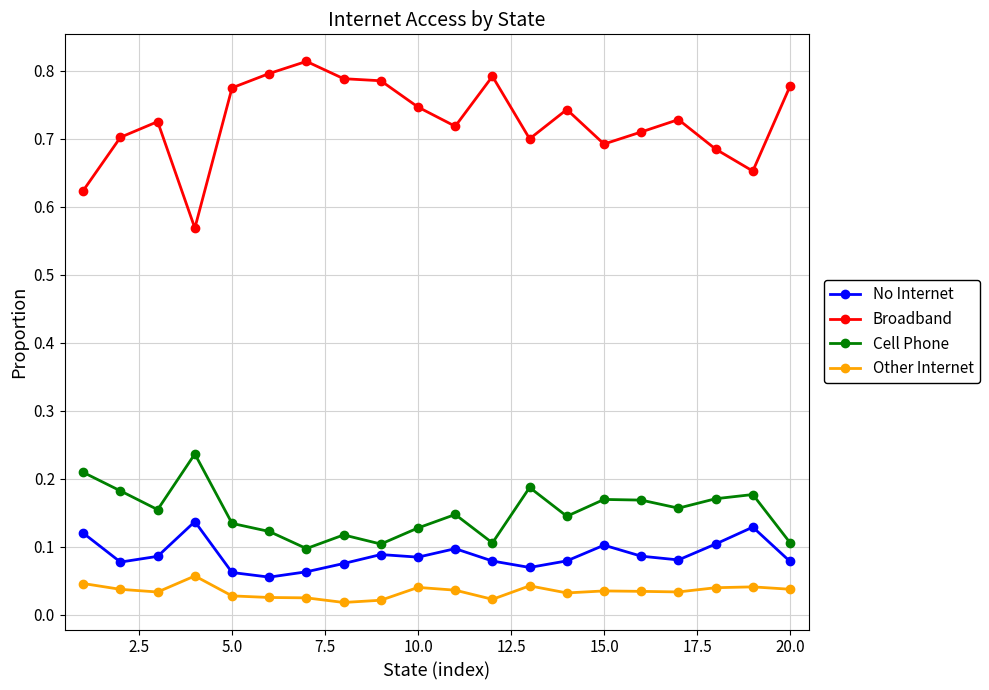

What is the sum of all No Internet values?

1.8